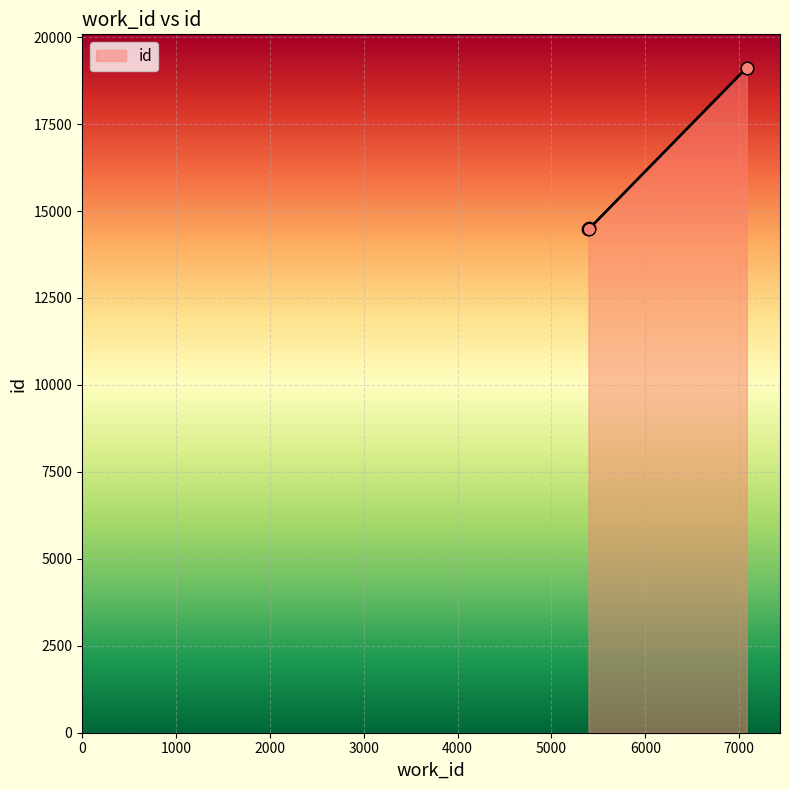

Approximately how many times larger is the value at 5394 compared to 7080?

0.8